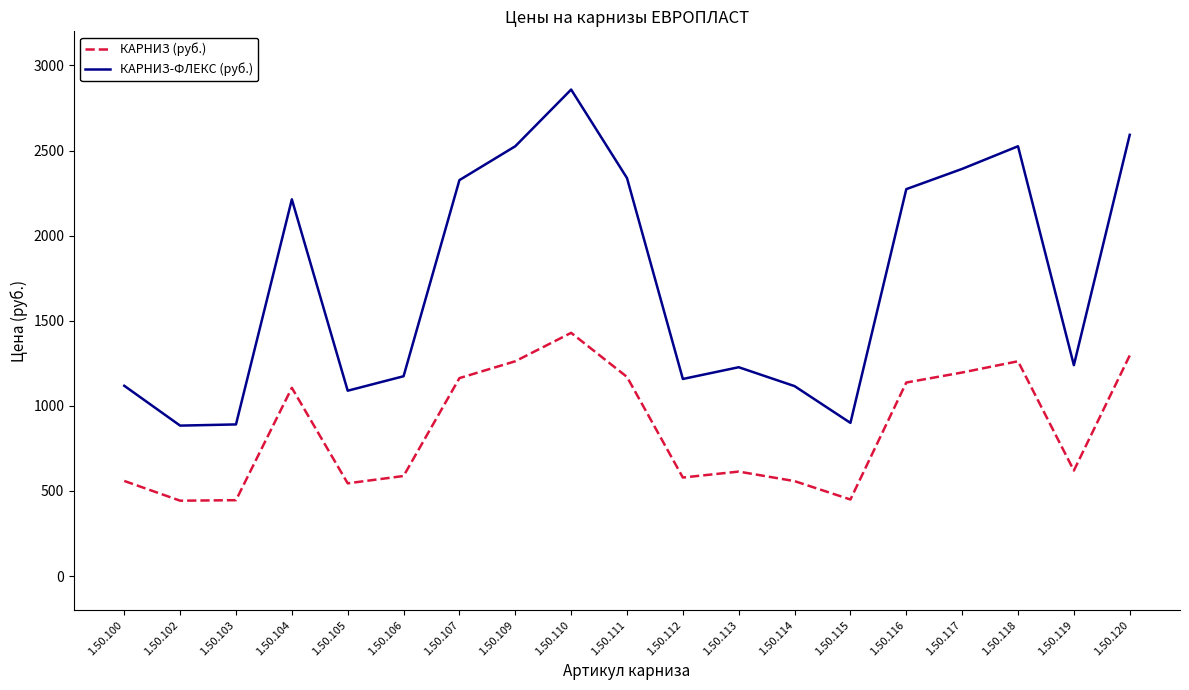

What is the spread (max minus min) of values at 1.50.110?

1429